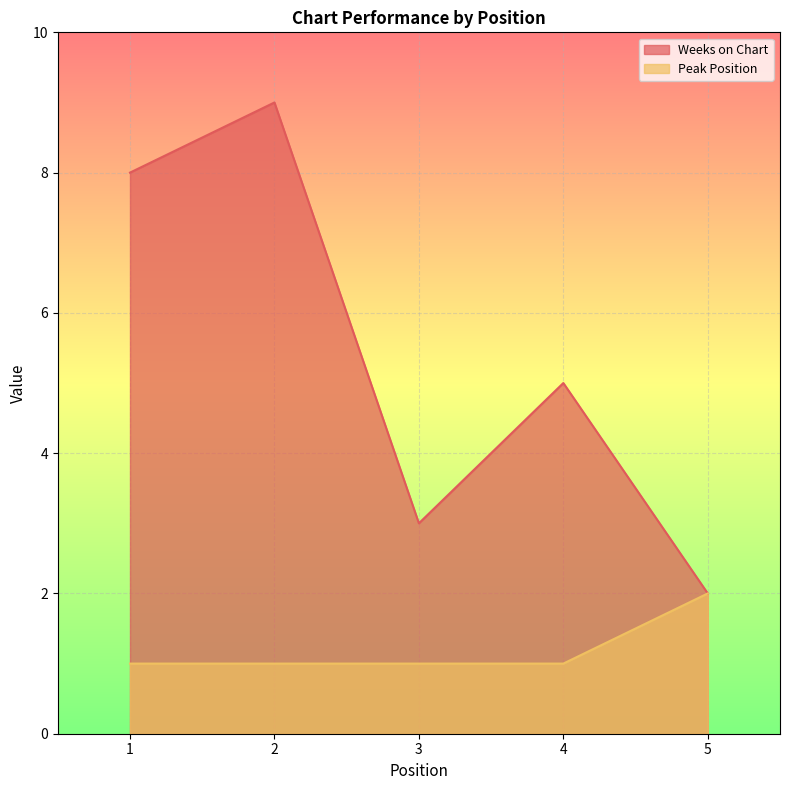

At which label does Weeks on Chart first exceed 5?

1